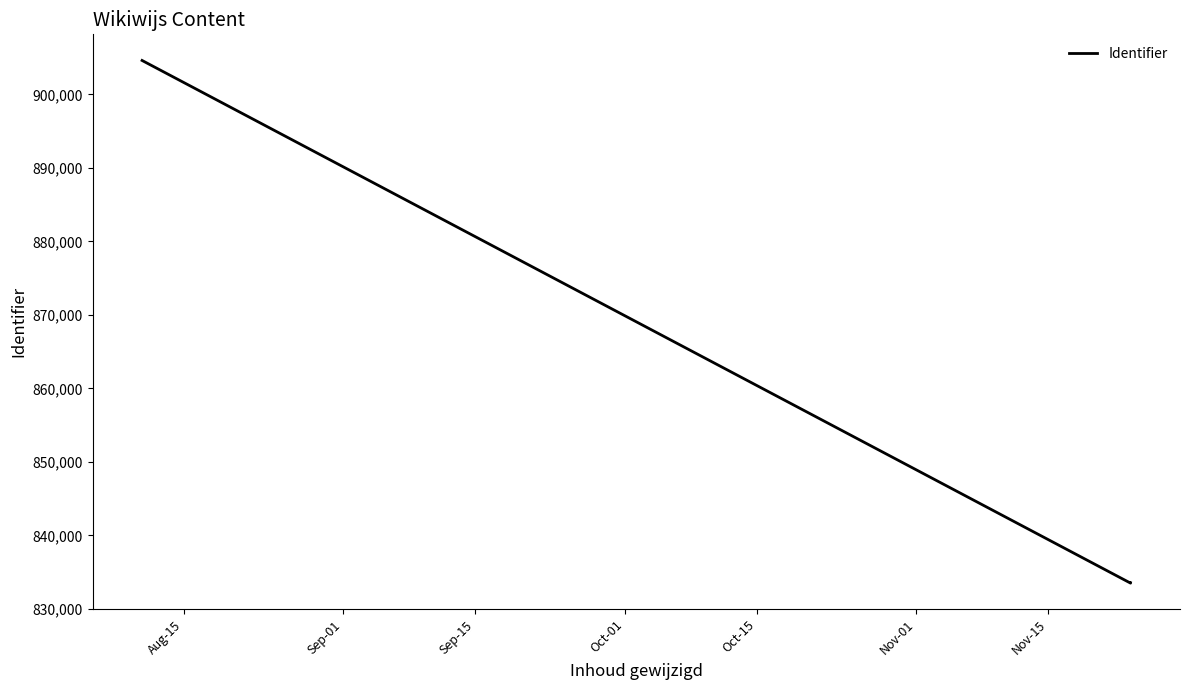

What is the maximum value shown in the chart?

904626